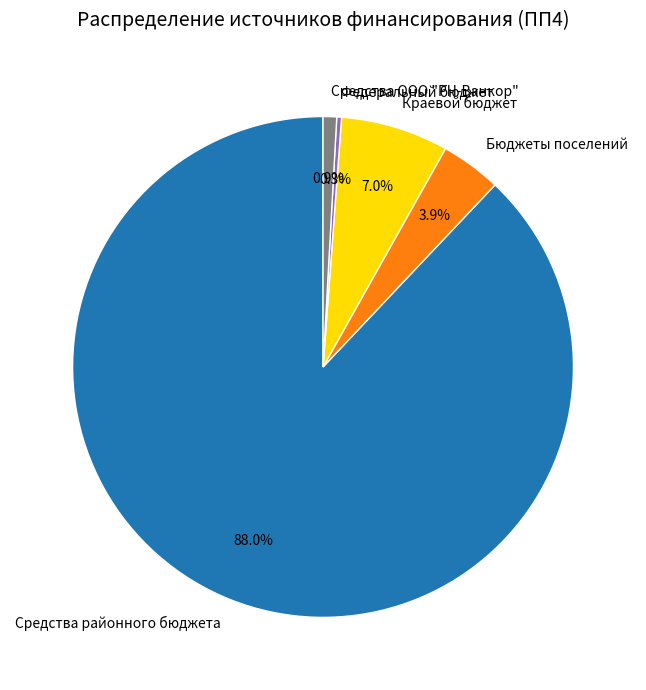

Which category accounts for the majority?

Средства районного бюджета